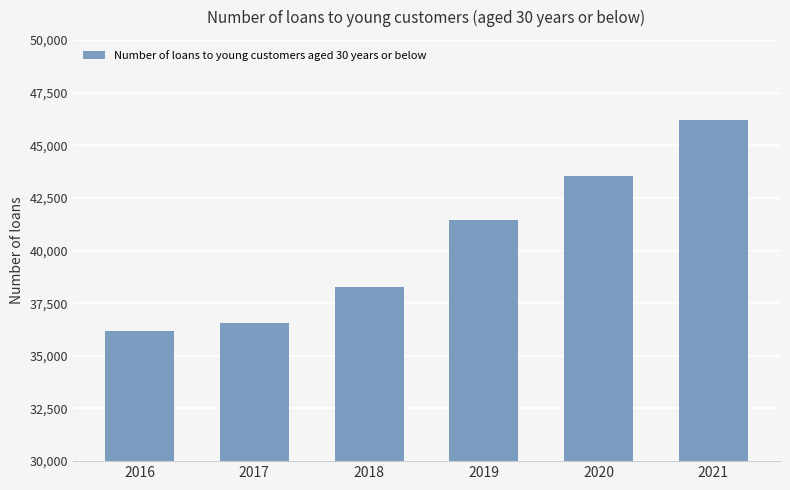

What is the value of the 4th bar from the left?

41441